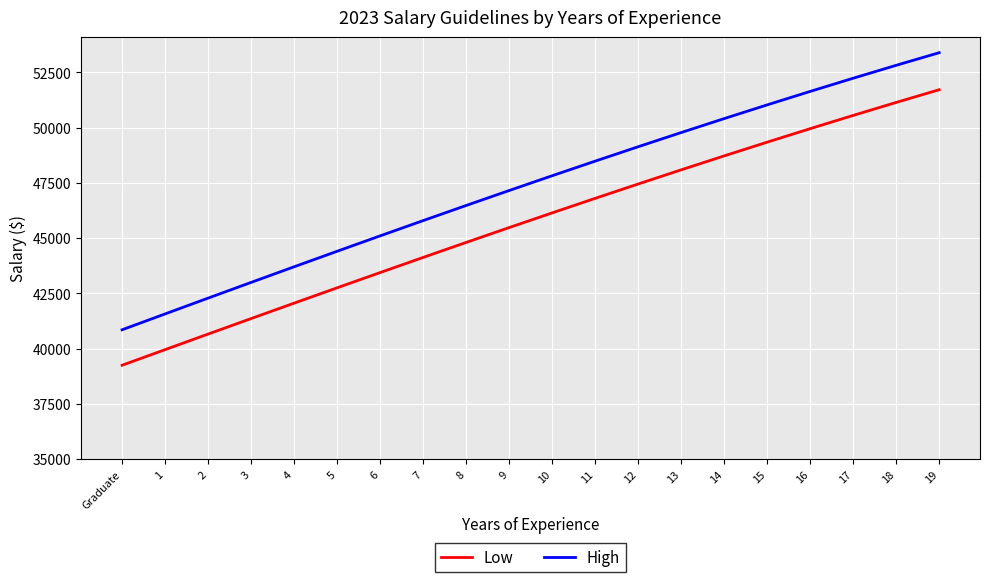

Rank the series at 2 from highest to lowest value.

High, Low